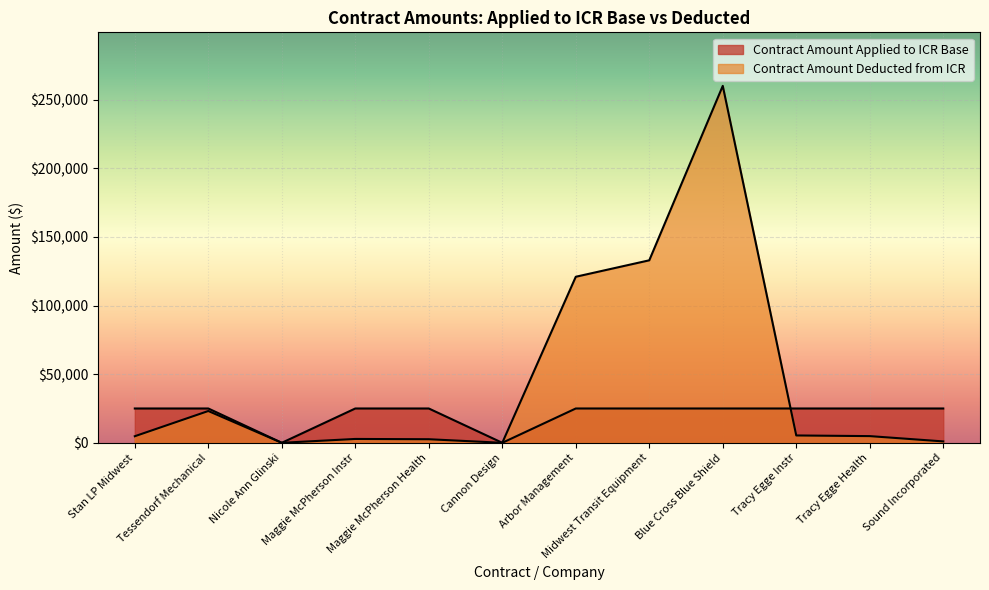

Count the number of data series in this chart.

2